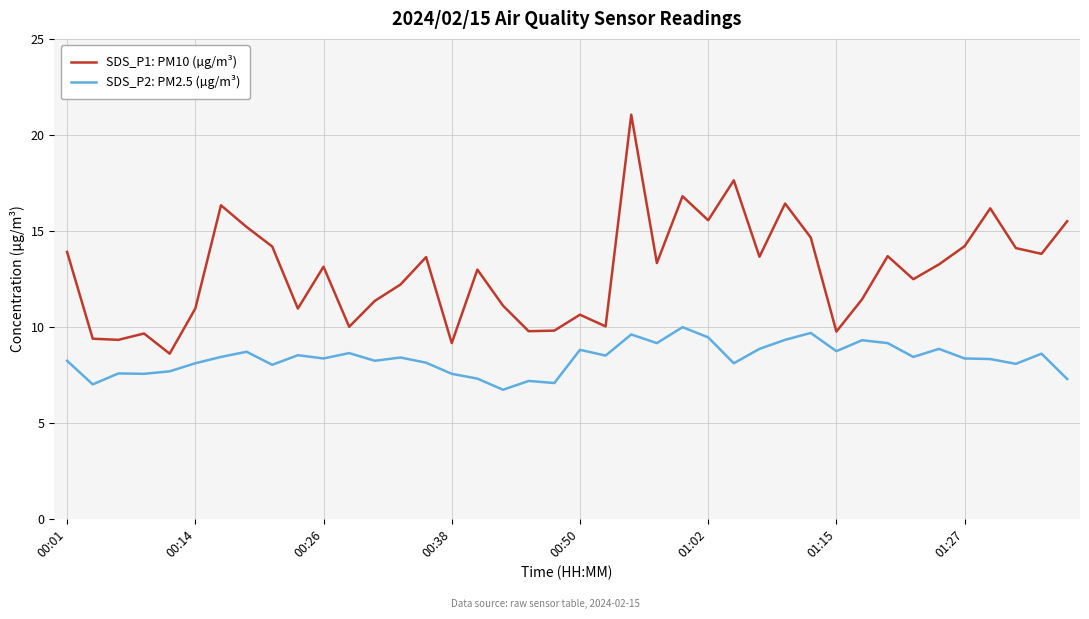

Which series has the largest total across all categories?

SDS_P1: PM10 (µg/m³)